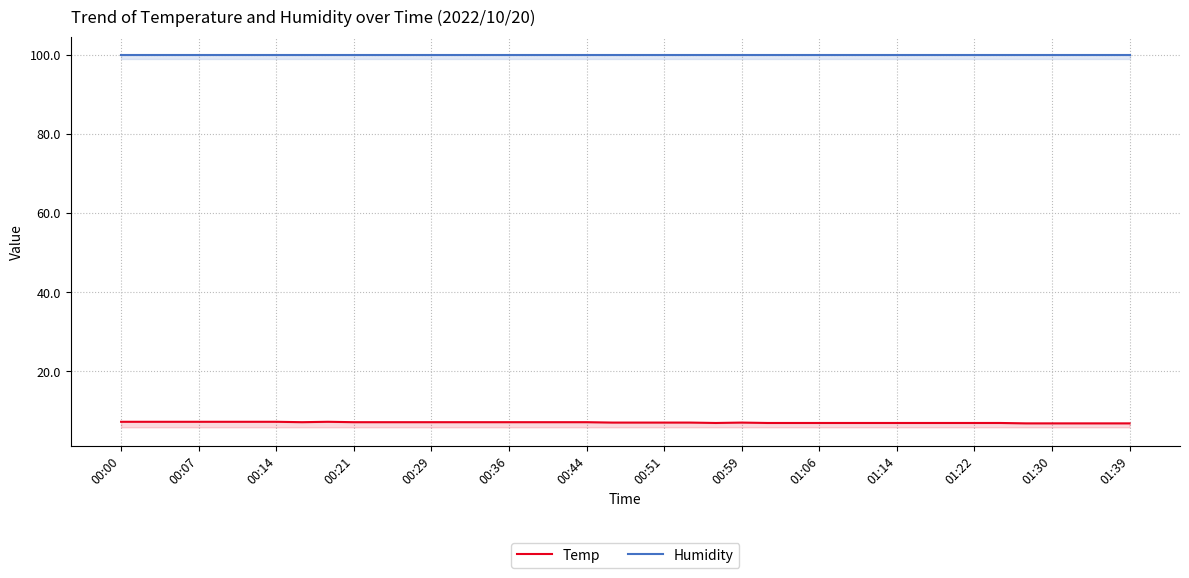

At which label does Temp reach its peak?

00:00